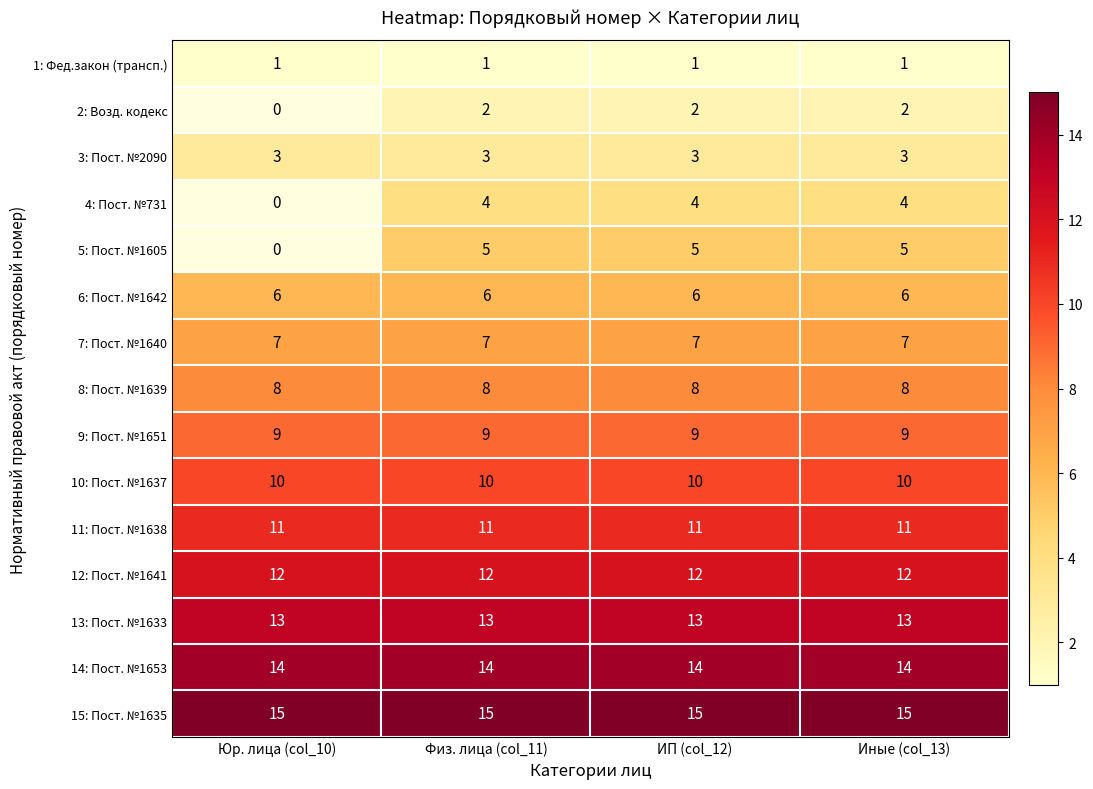

What is the sum of all 12: Пост. №1641 values?

48